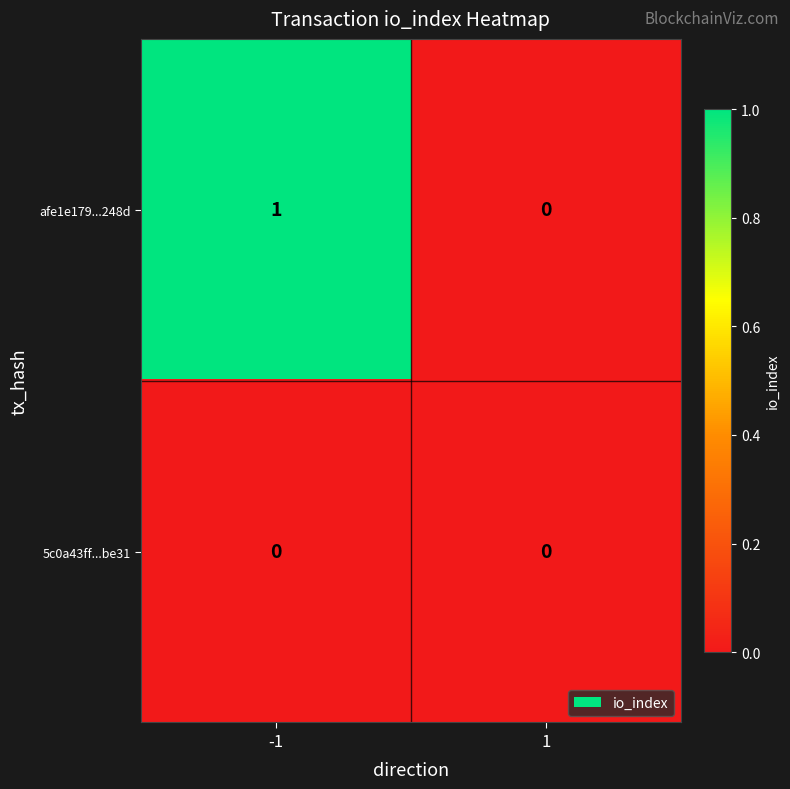

At which category is the sum across all series the highest?

-1